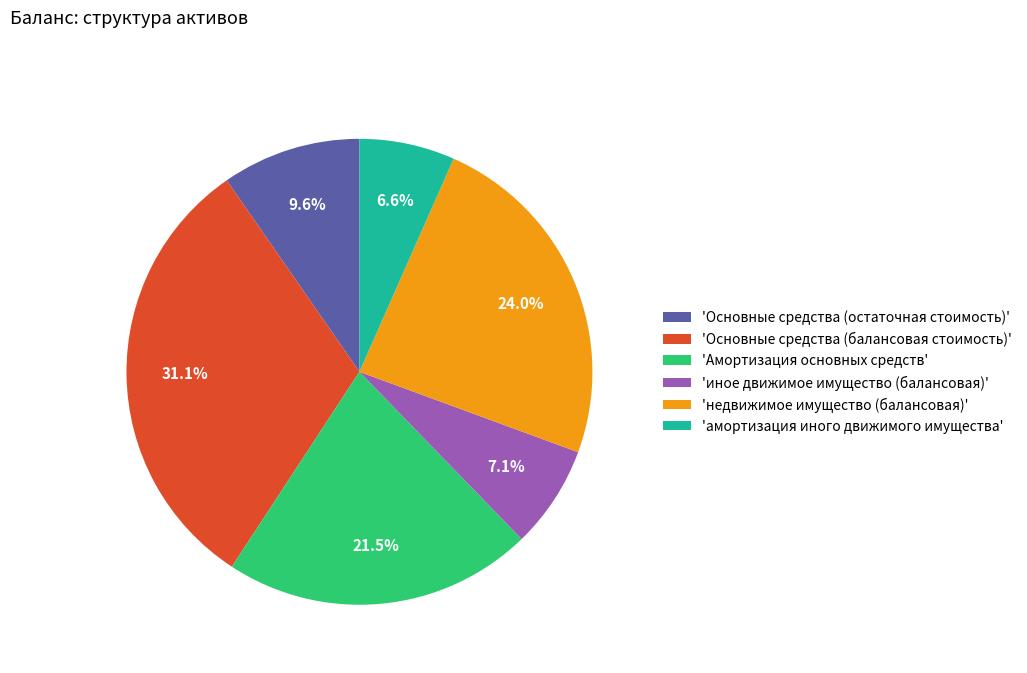

Approximately how many times larger is the value at 'Амортизация основных средств' compared to 'Основные средства (балансовая стоимость)'?

0.7